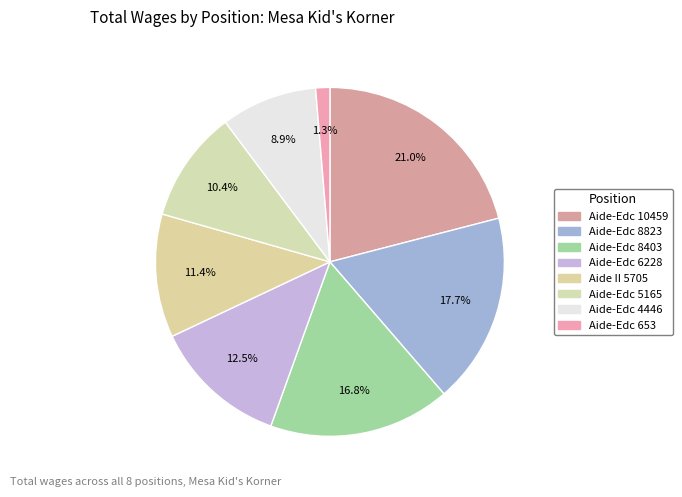

Which slice is the smallest?

Child Care Aide-Edc (653)